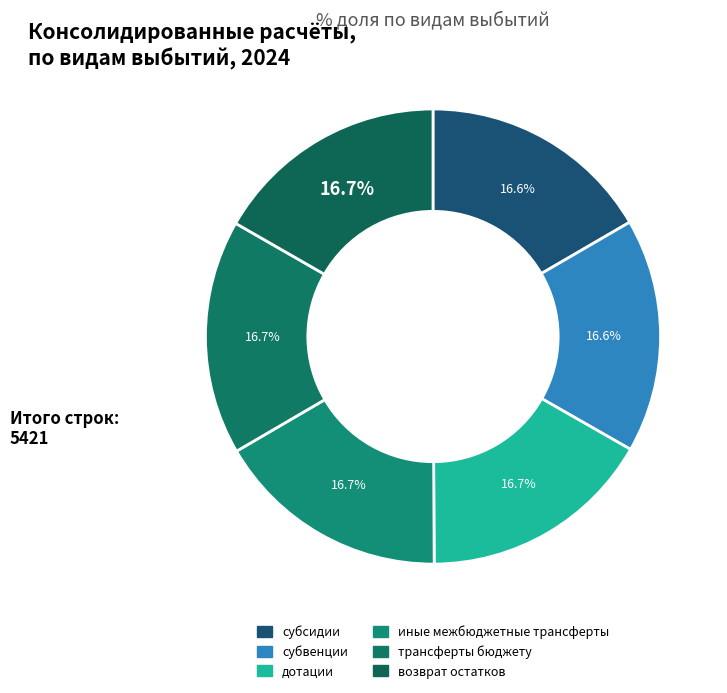

Rank the categories by value from highest to lowest.

возврат остатков, трансферты бюджету, иные межбюджетные трансферты, дотации, субвенции, субсидии